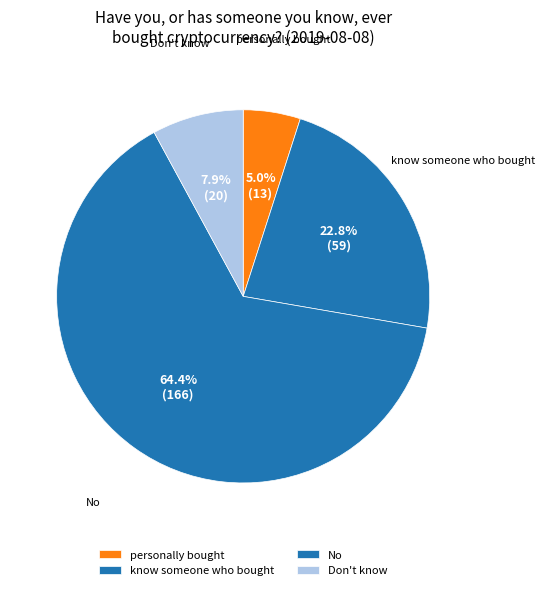

How many segments does this pie chart have?

4